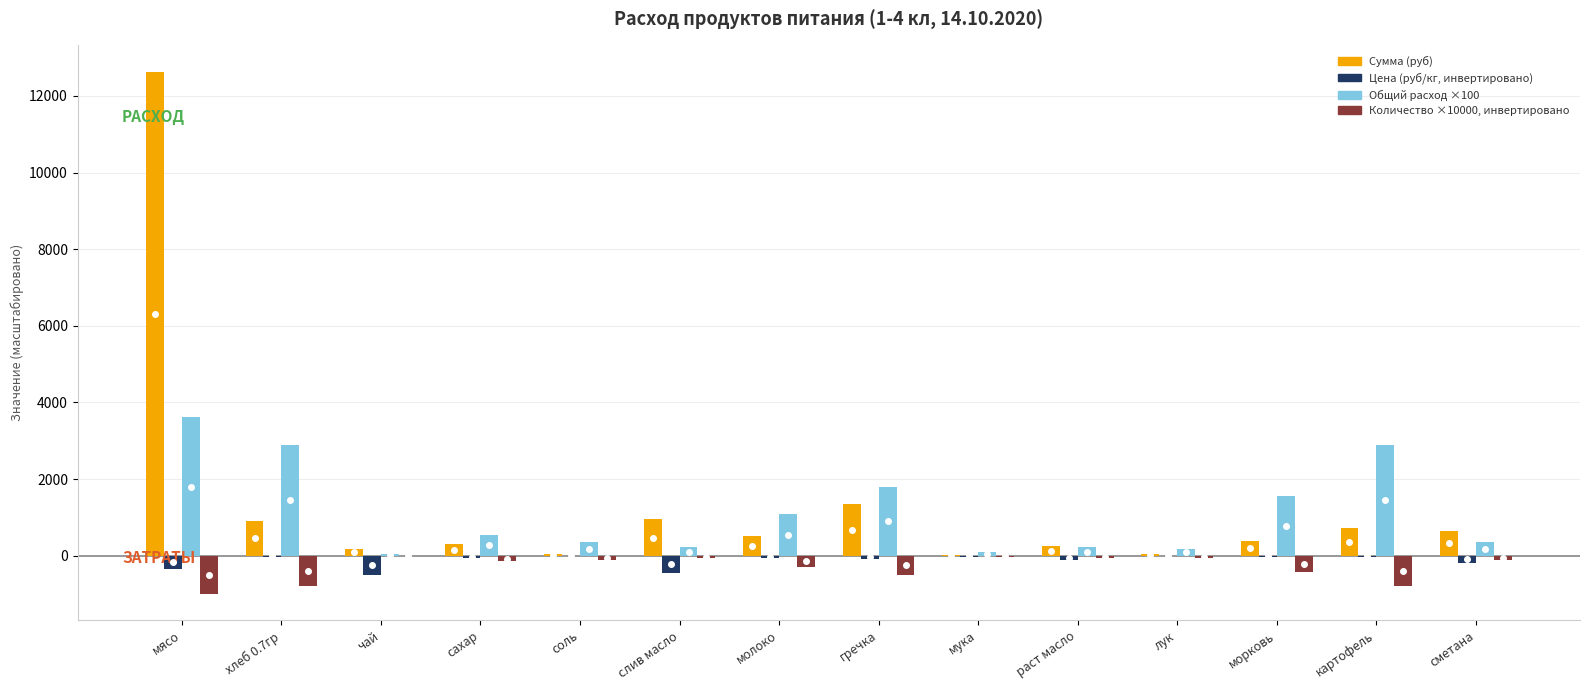

The value of Общий расход ×100 at сахар is 541.5. True or false?

True